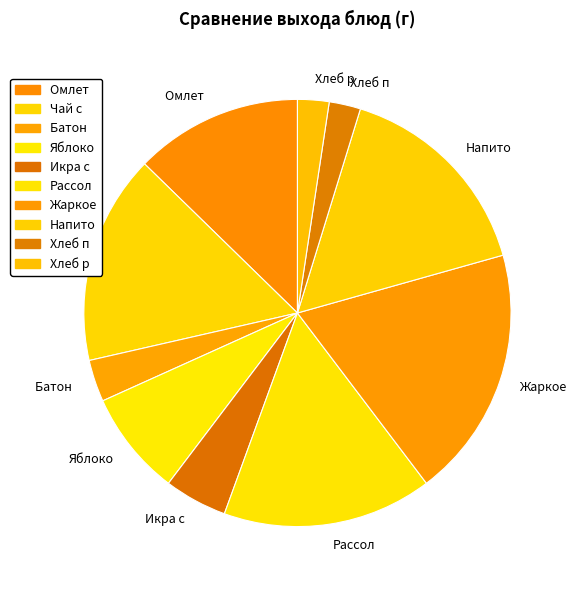

True or false: Чай с accounts for 16% of the total.

True